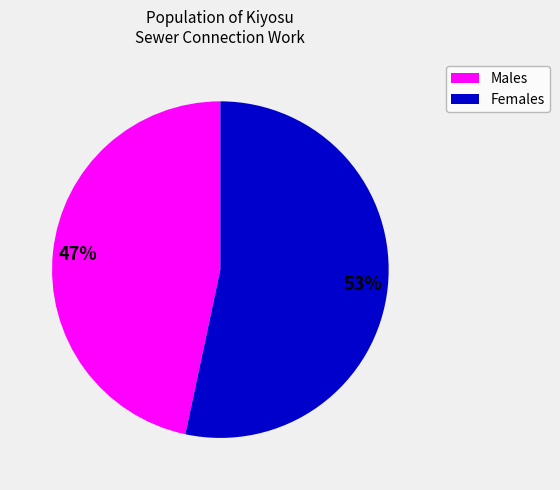

To the nearest percent, what portion does Males represent?

47%